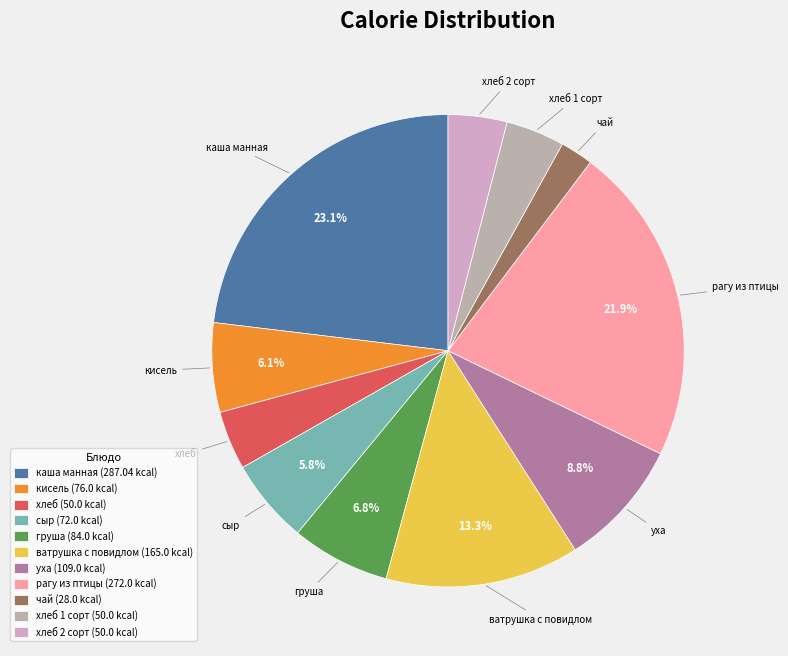

Count the number of slices in the pie.

11